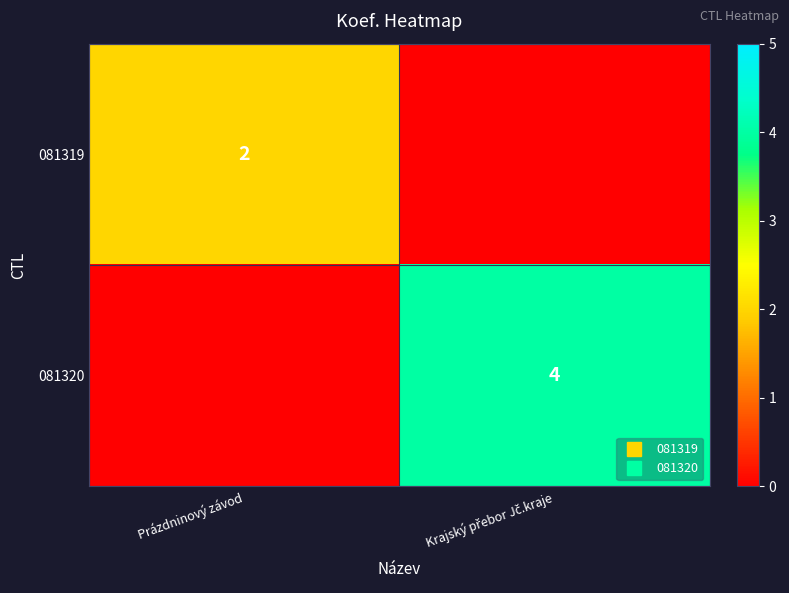

True or false: 081319 has a value of -1 at Krajský přebor Jč.kraje.

False